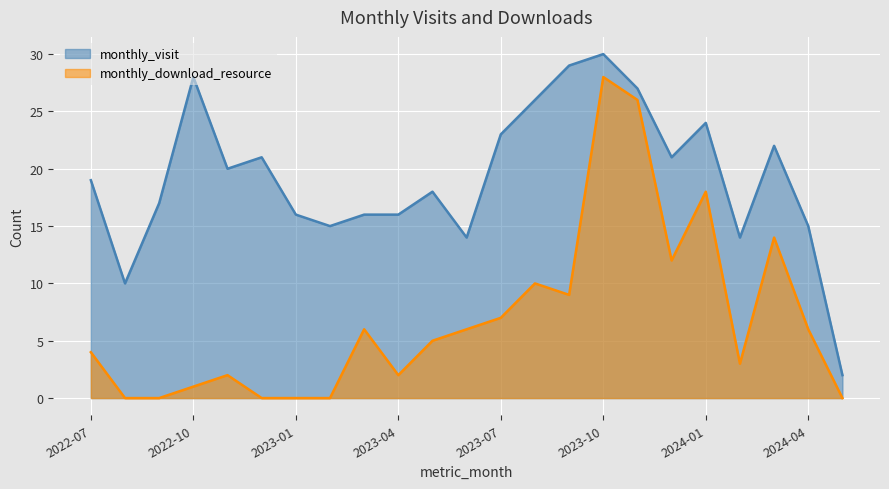

Is it true that monthly_download_resource equals 8 at 2023-11?

False